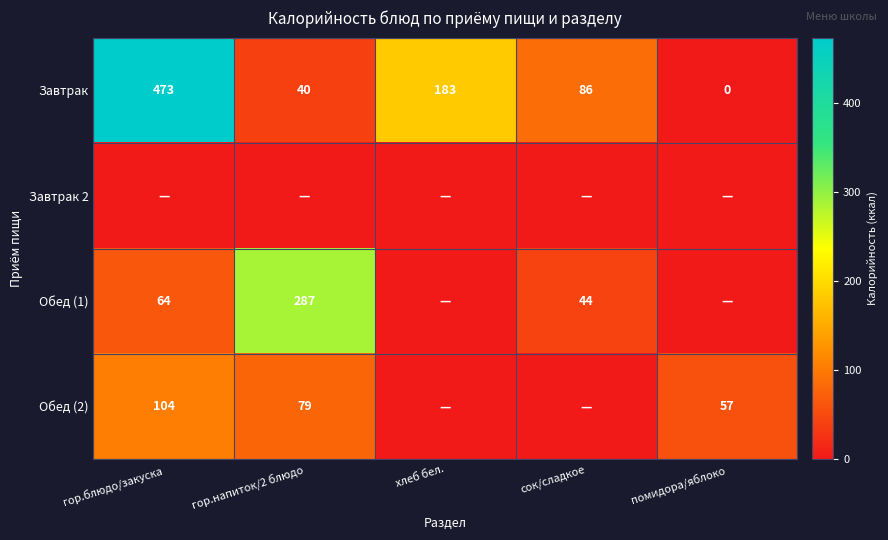

List the labels in order of Завтрак value, smallest first.

помидора/яблоко, гор.напиток/2 блюдо, сок/сладкое, хлеб бел., гор.блюдо/закуска